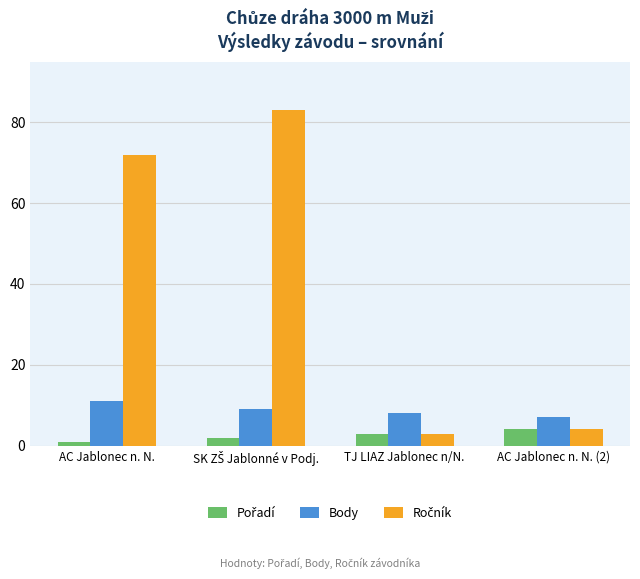

How many categories are shown in the chart?

4